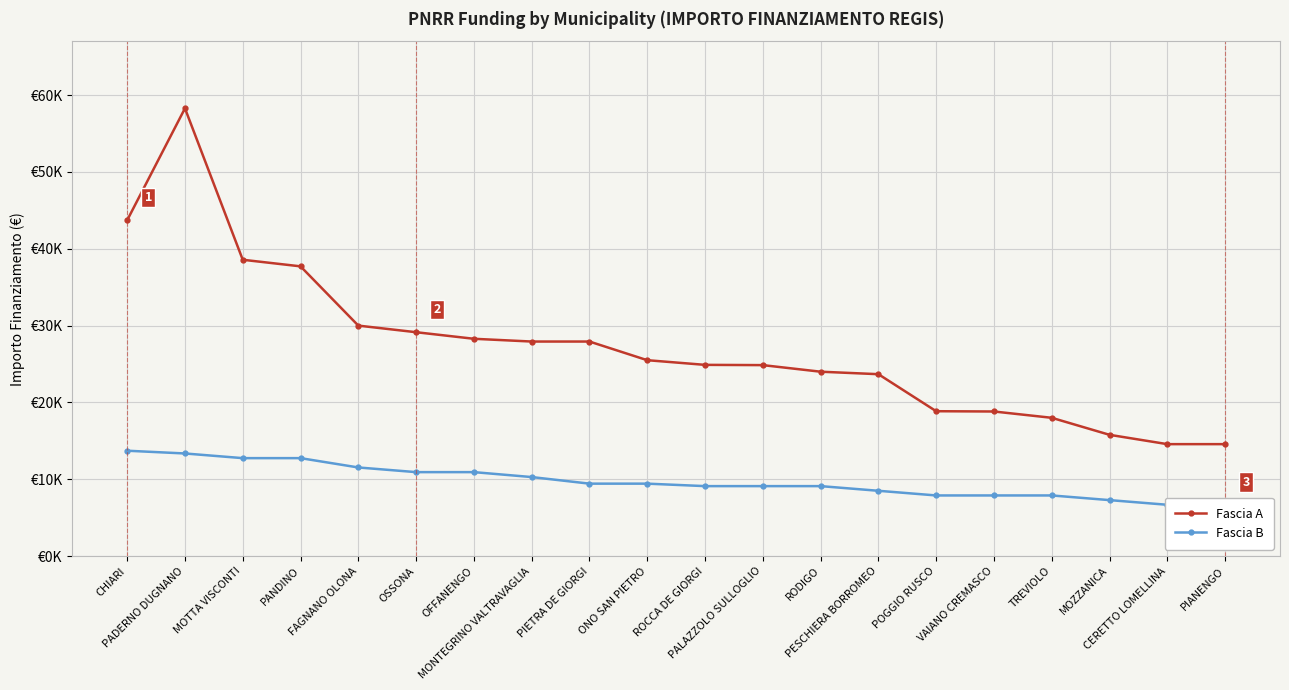

What is the label of the 11th point from the left?

ROCCA DE GIORGI